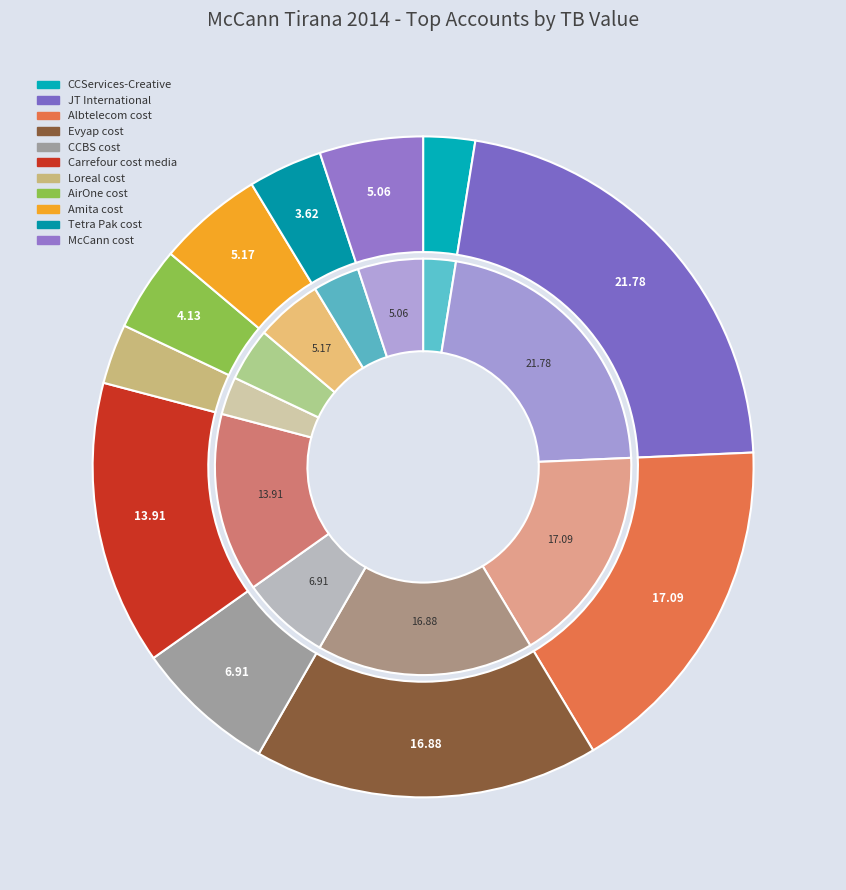

To the nearest percent, what portion does McCann cost represent?

5%